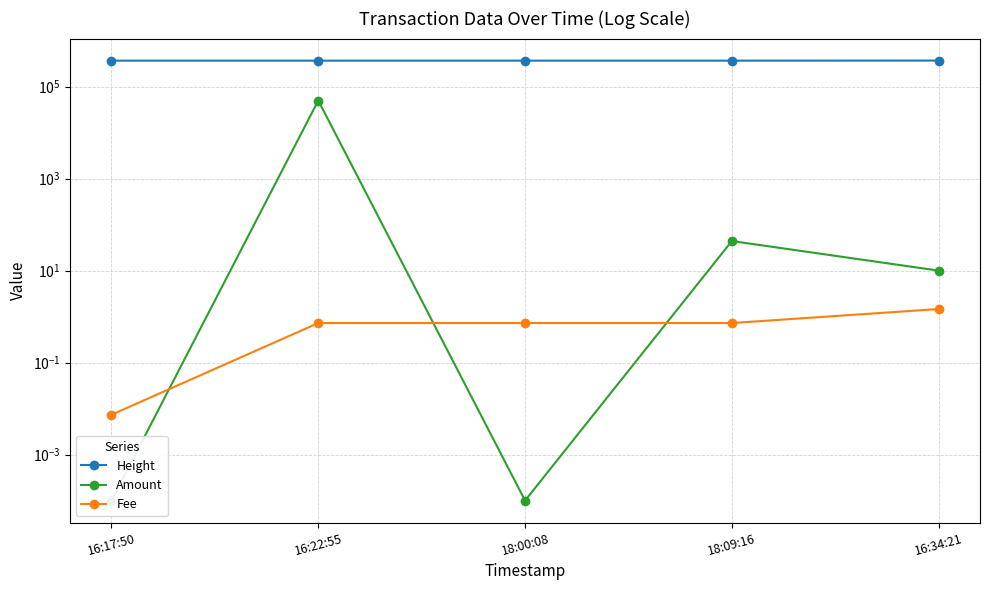

Rank the categories by Height value from highest to lowest.

16:34:21, 18:09:16, 18:00:08, 16:22:55, 16:17:50